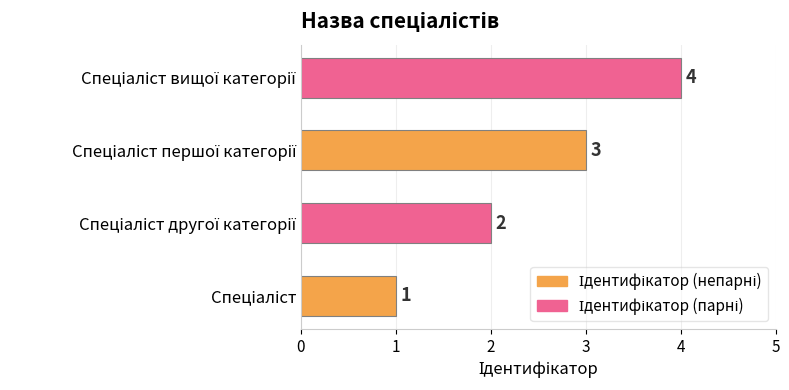

What is the maximum value shown in the chart?

4